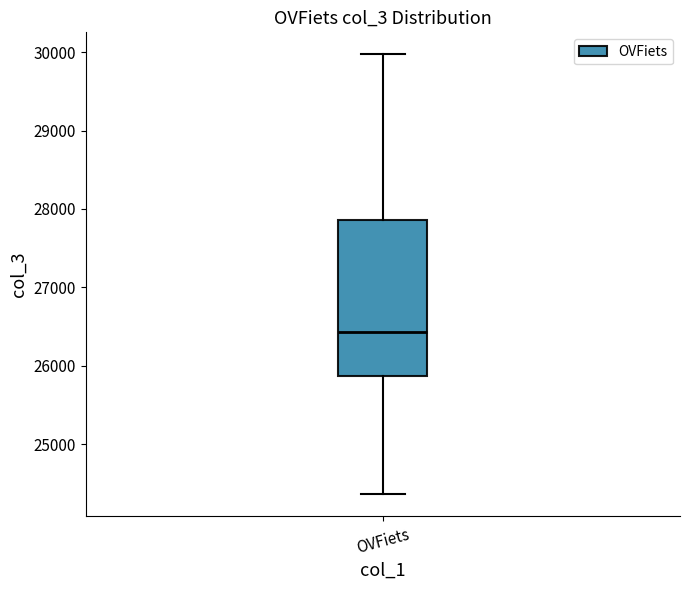

Where does the upper whisker of the box for OVFiets end on the y-axis? The values are not printed on the chart, so give them approximately, as read against the axis.

30000